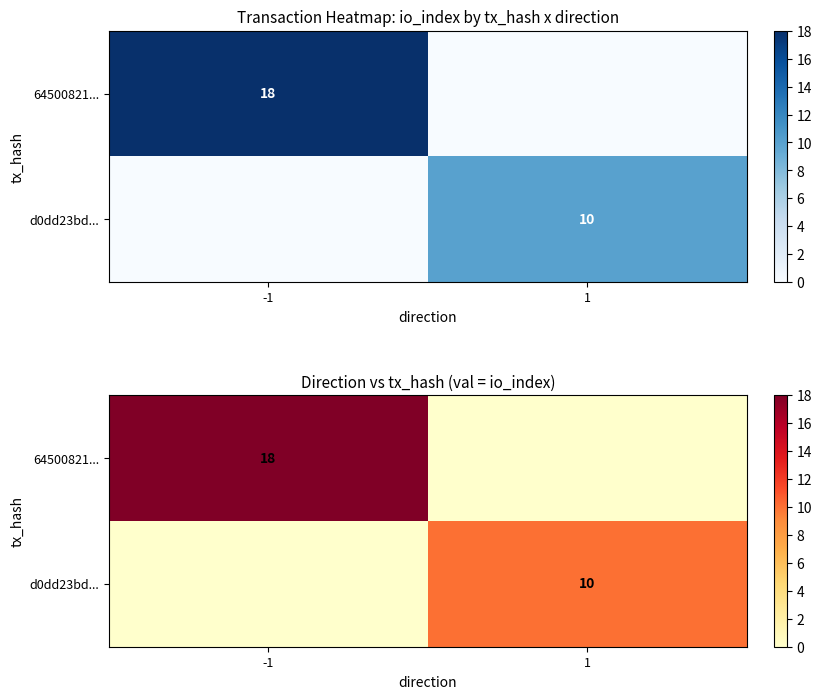

Which series has the widest spread of values?

64500821...